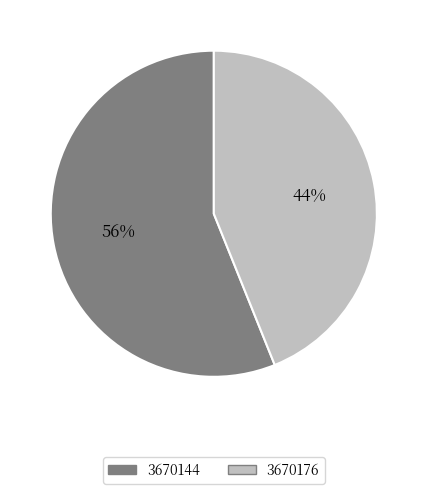

The 3670144 slice represents 56% of the pie. True or false?

True